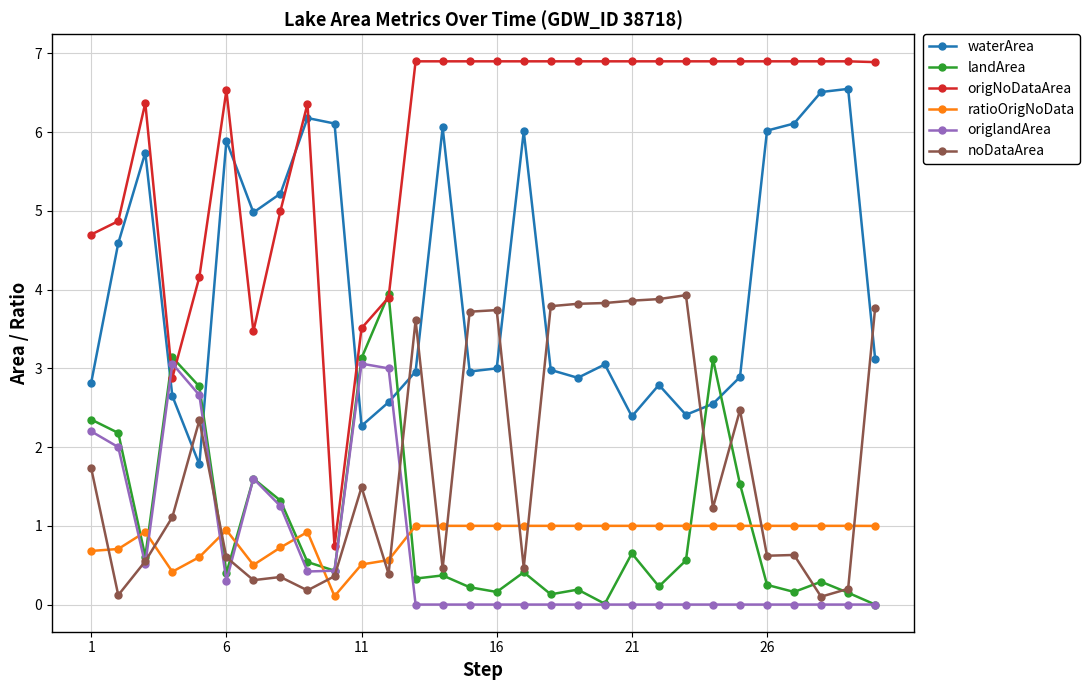

Is this an area chart (filled region under the line)?

No